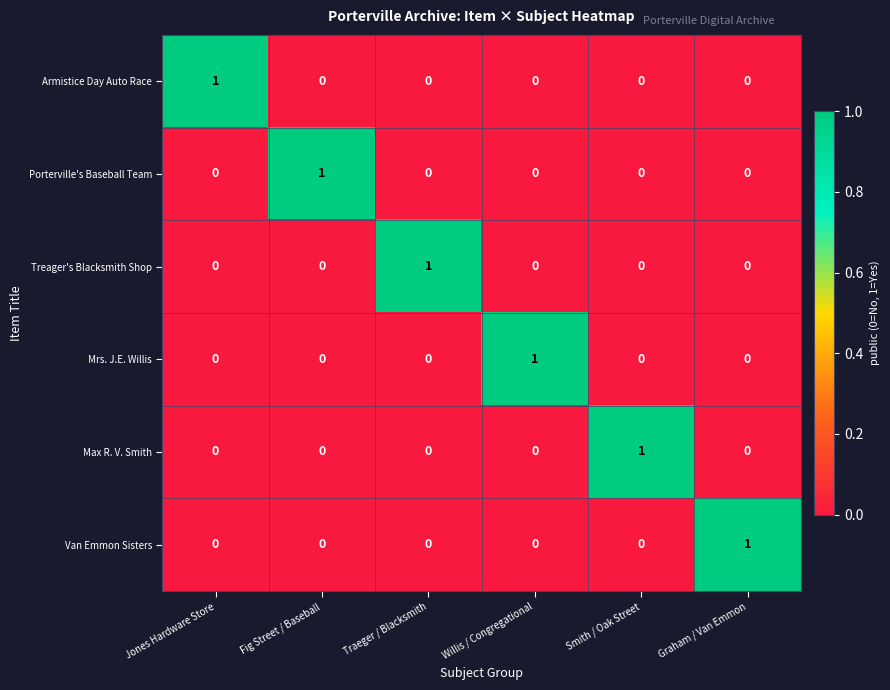

Count the Armistice Day Auto Race values in the range 0 to 1.

6